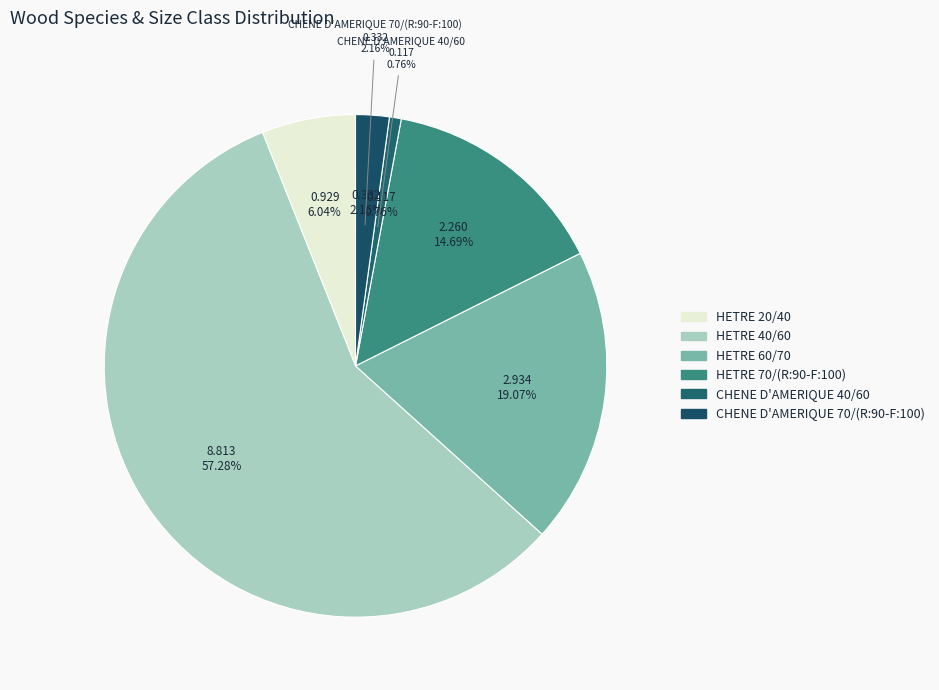

To the nearest percent, what is the average slice percentage?

17%